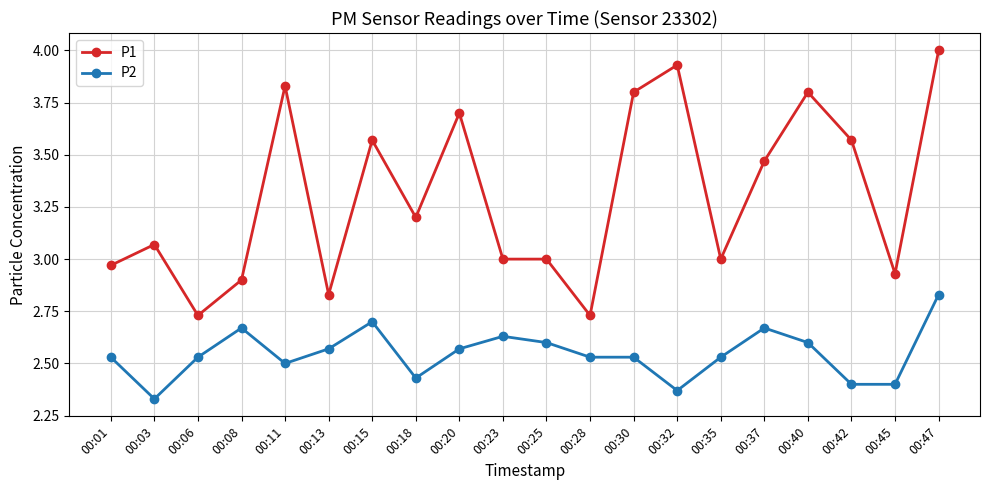

Which category has the highest value across all series?

00:47